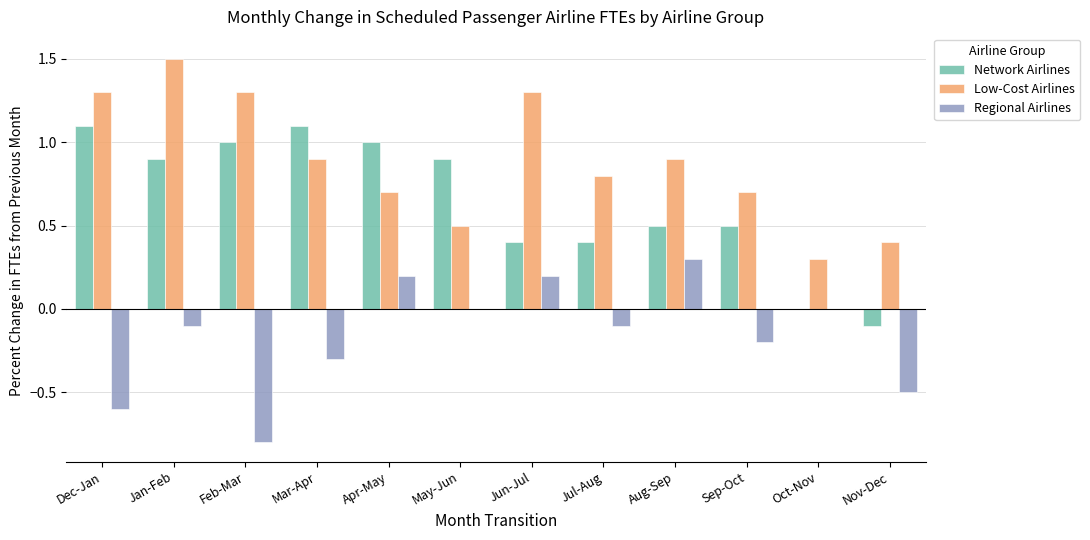

Reading left to right, list all the values displayed in this chart.

Network Airlines: 1.1	0.9	1.0	1.1	1.0	0.9	0.4	0.4	0.5	0.5	0.0	-0.1
Low-Cost Airlines: 1.3	1.5	1.3	0.9	0.7	0.5	1.3	0.8	0.9	0.7	0.3	0.4
Regional Airlines: -0.6	-0.1	-0.8	-0.3	0.2	0.0	0.2	-0.1	0.3	-0.2	0.0	-0.5